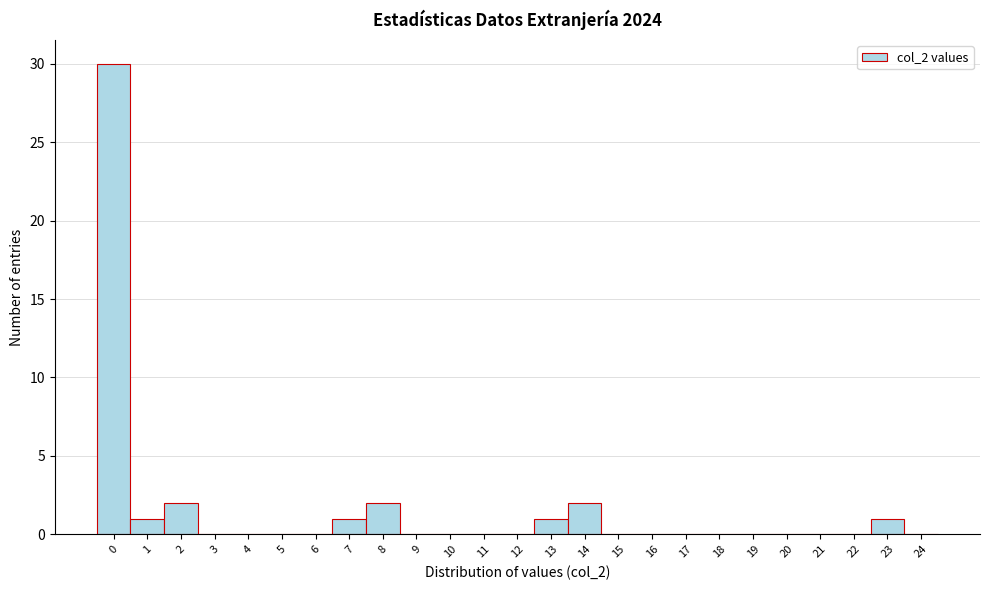

Over which range of the x-axis is the bar tallest?

-0.5 to 0.5